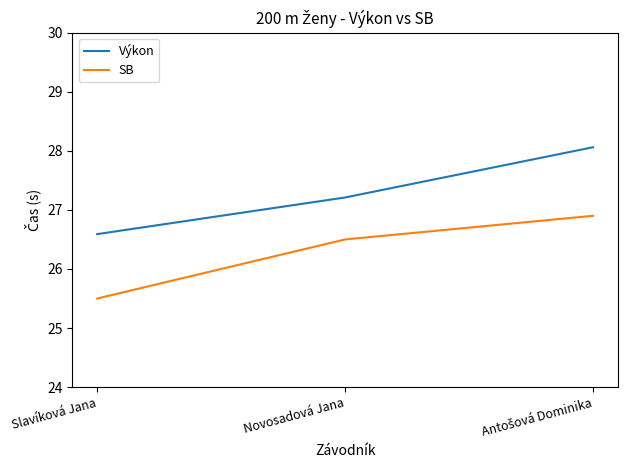

Reading left to right, transcribe all the data shown in this chart.

Výkon: 26.6	27.2	28.1
SB: 25.5	26.5	26.9